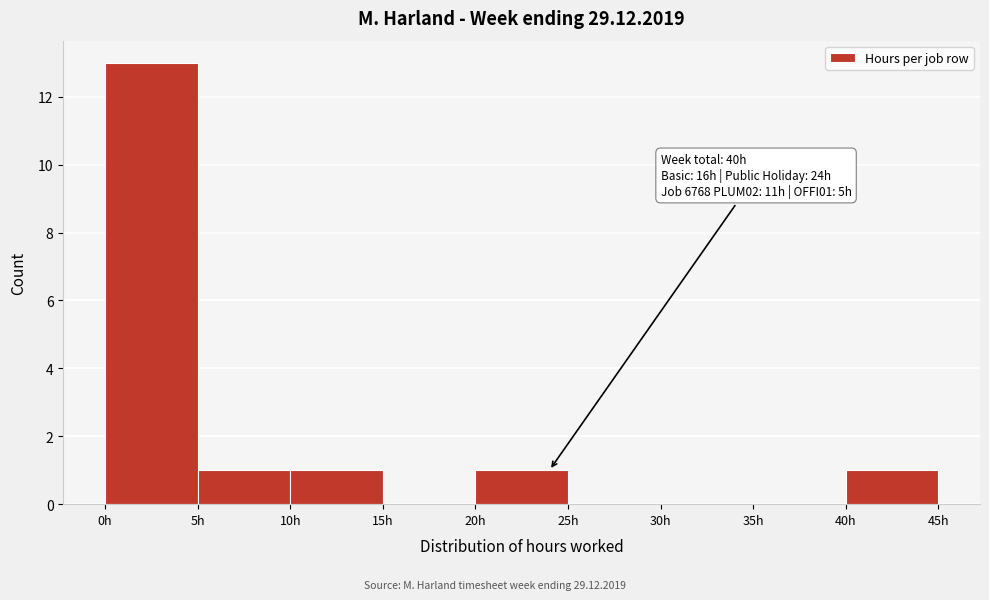

Over which range of the x-axis is the bar tallest?

0 to 5